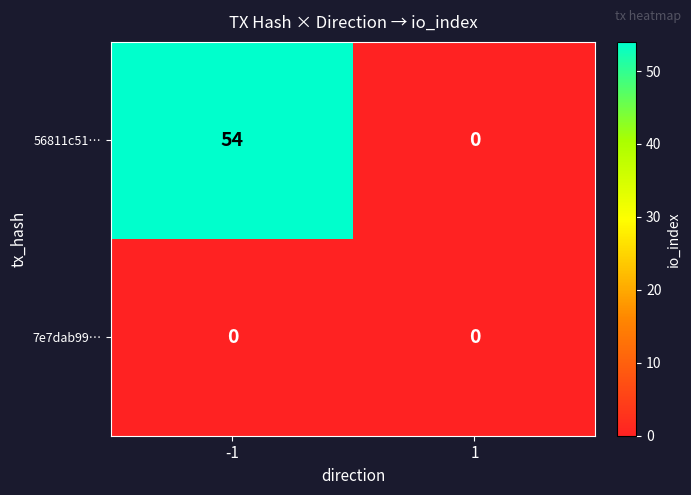

List the series in order of their peak value, highest first.

56811c51…, 7e7dab99…